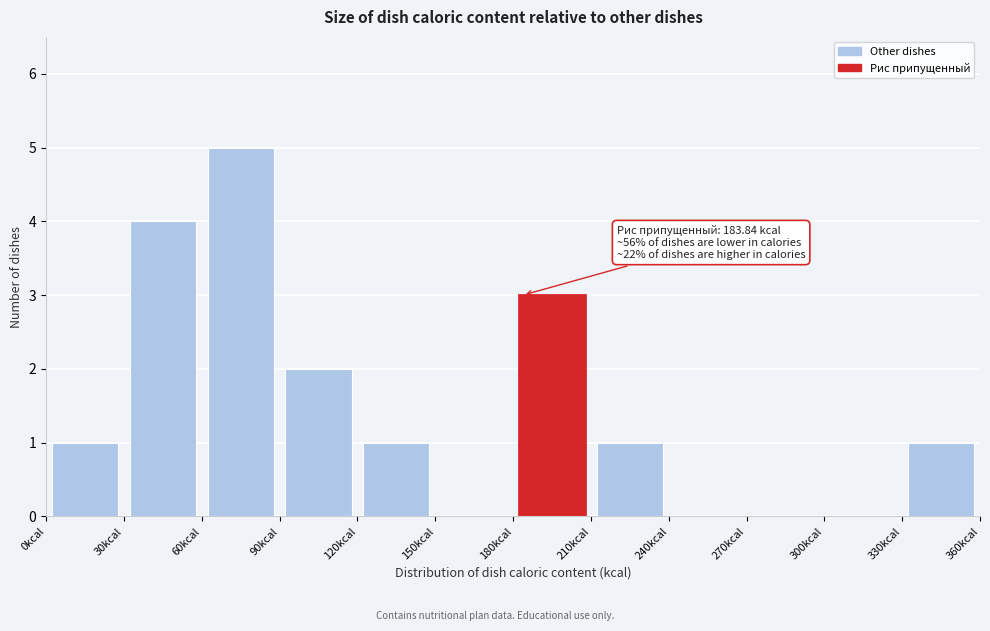

Which range on the x-axis has the tallest bar?

60 to 90